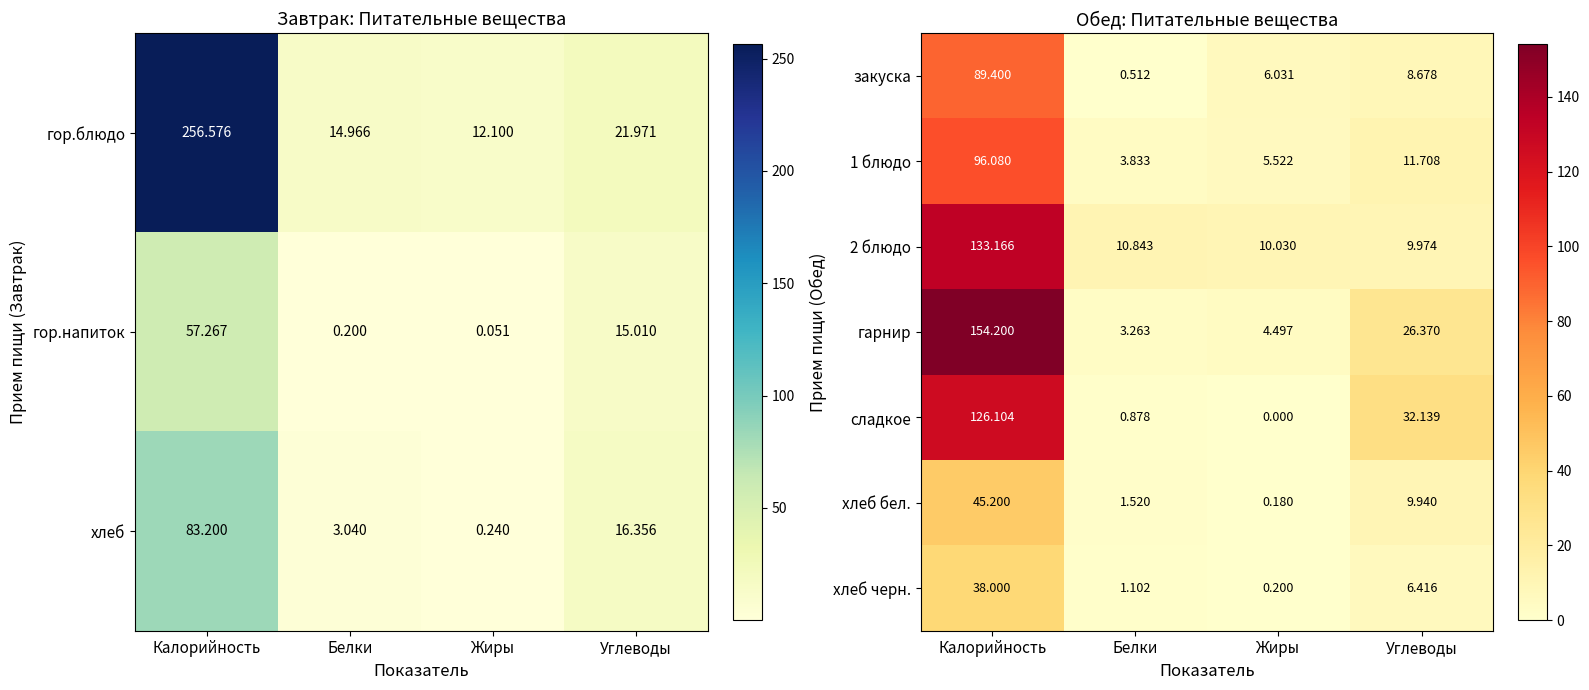

Which label corresponds to the smallest value in the chart?

Жиры